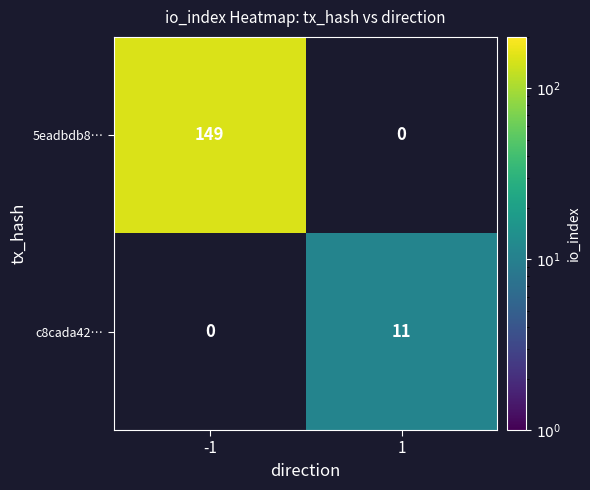

How many data points does each series have?

2